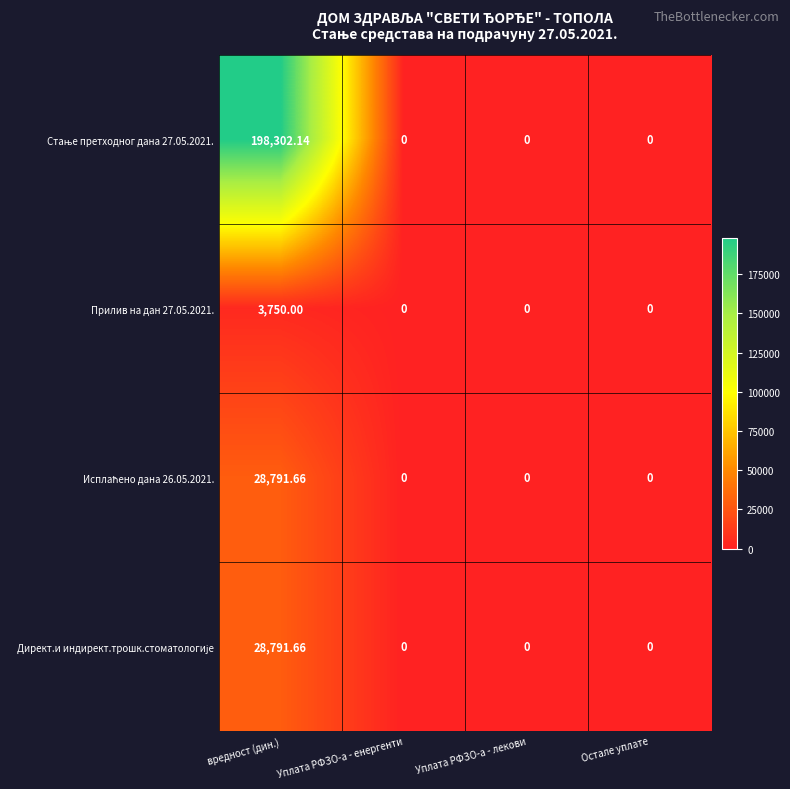

What is the spread (max minus min) of values at вредност (дин.)?

194552.1